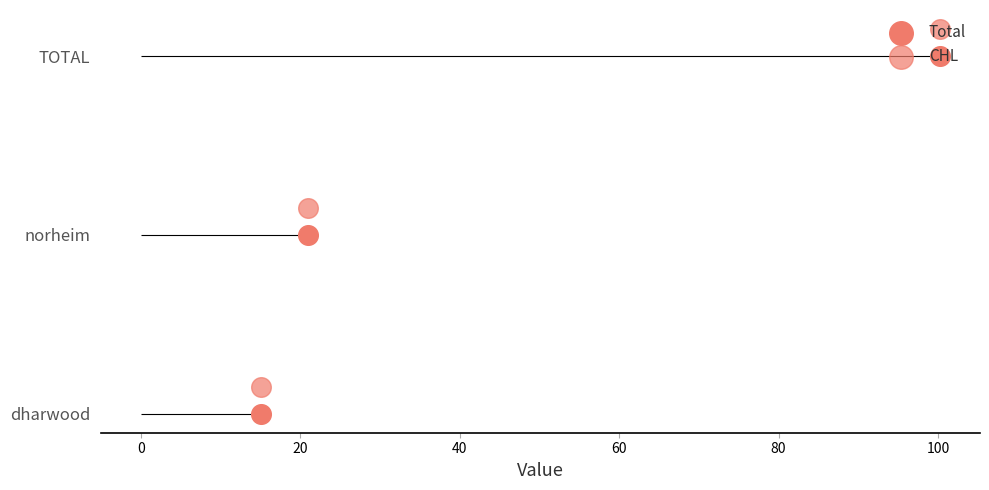

Which series reaches the maximum Y coordinate?

CHL